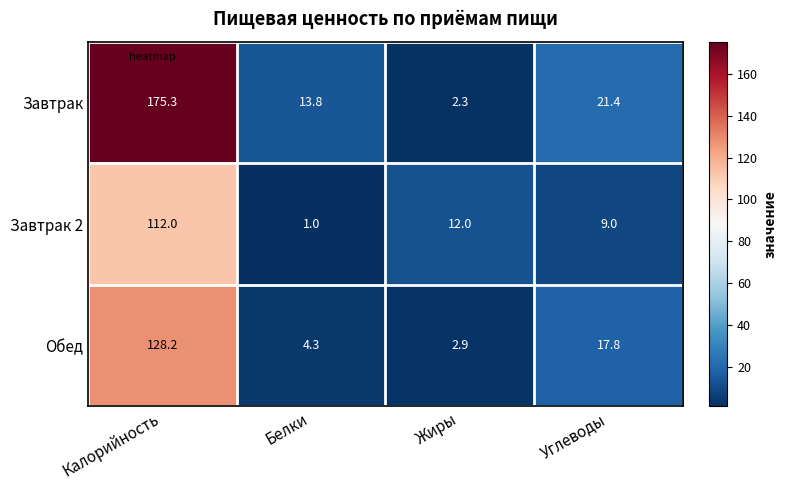

Reading right to left, transcribe all the data shown in this chart.

Завтрак: 21.4	2.3	13.8	175.3
Завтрак 2: 9.0	12.0	1.0	112.0
Обед: 17.8	2.9	4.3	128.2